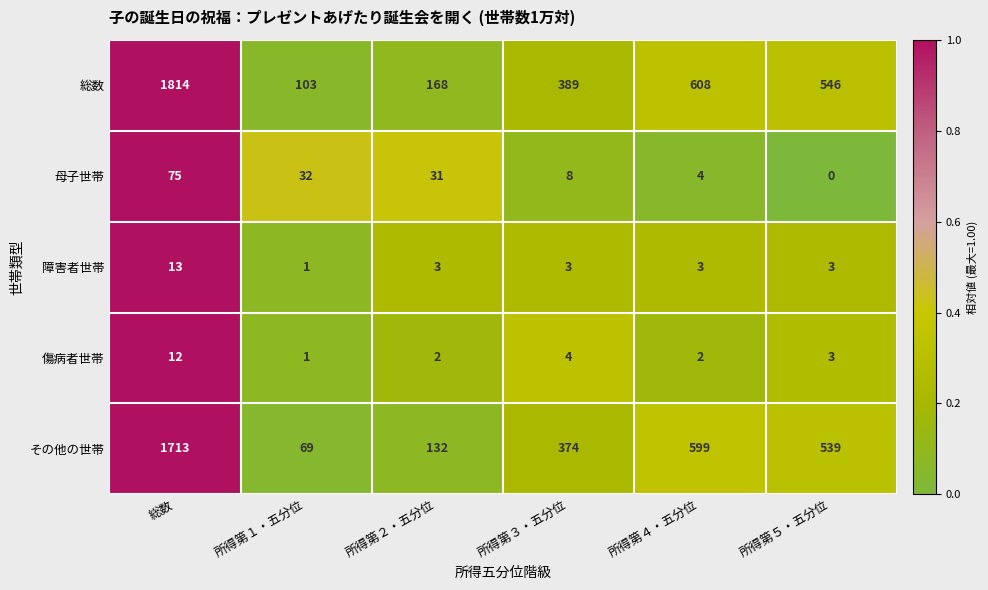

True or false: その他の世帯 has a value of 159 at 所得第４・五分位.

False